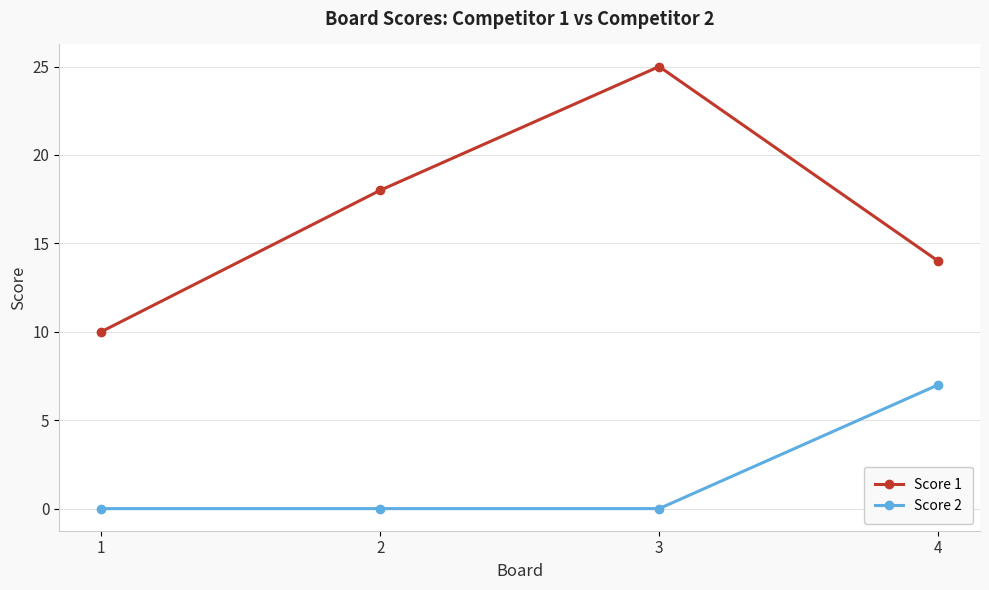

Reading left to right, what are all the values shown in this chart?

Score 1: 1=10	2=18	3=25	4=14
Score 2: 1=0	2=0	3=0	4=7